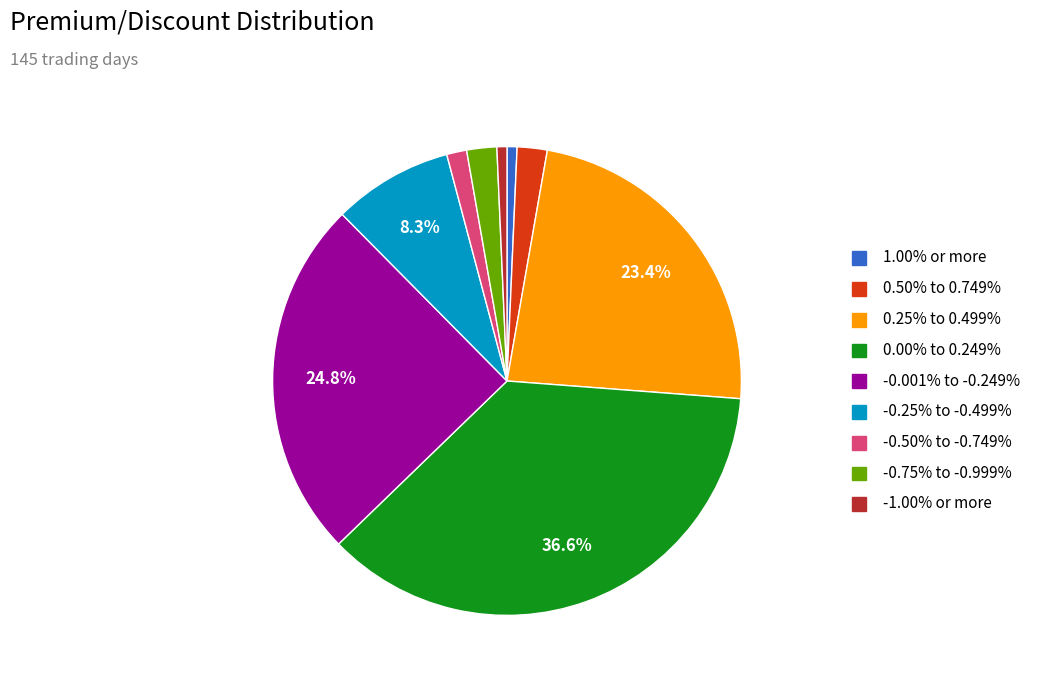

What percentage is NOT represented by 0.25% to 0.499%?

76.6%